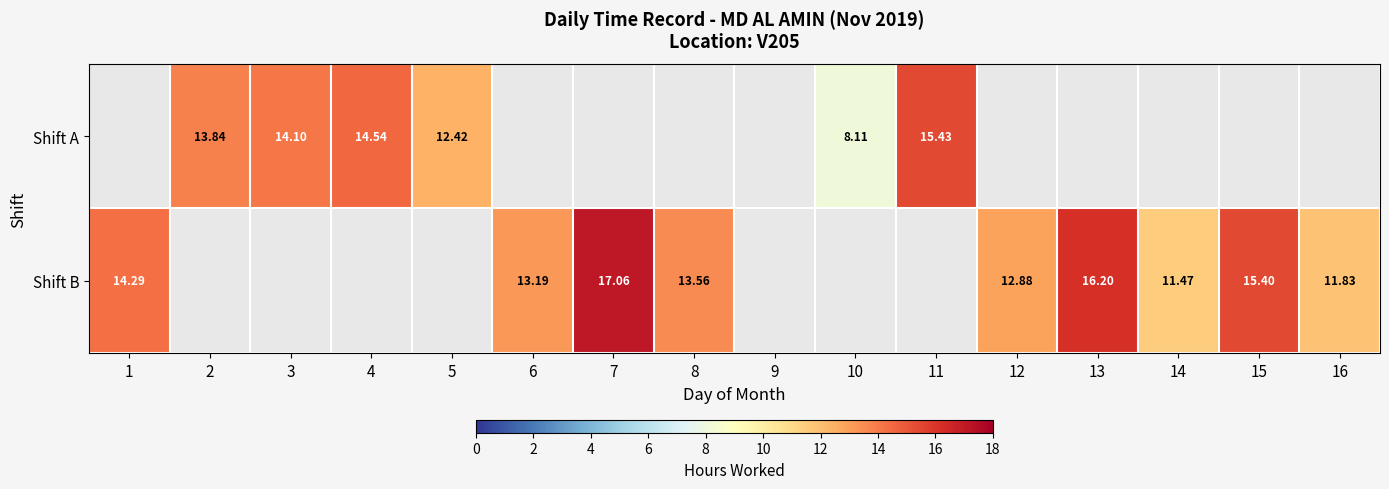

Is the value of Shift B at 8 greater than the value of Shift A at 11?

No